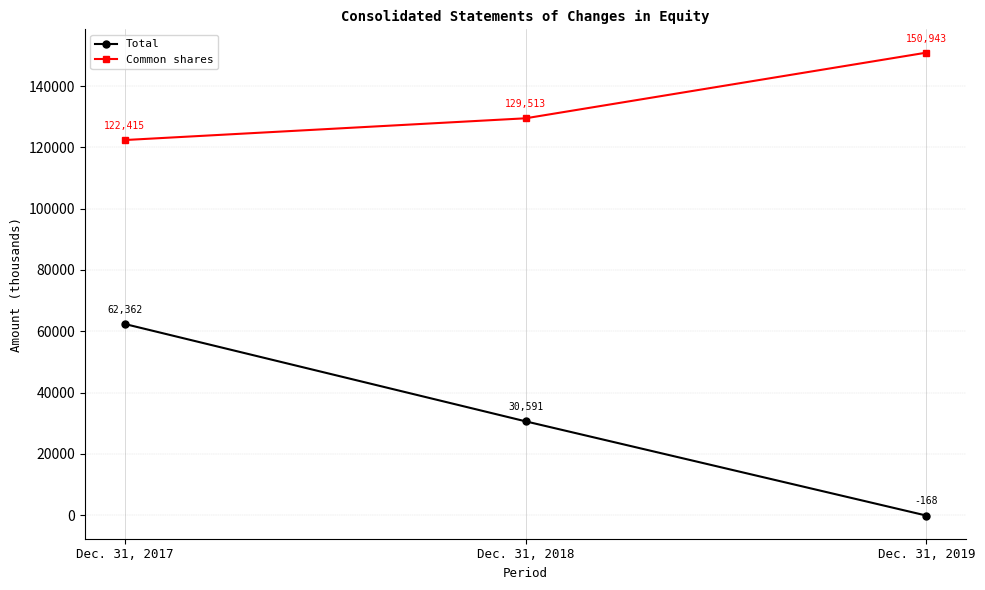

Does the chart display data point markers on the line(s)?

Yes